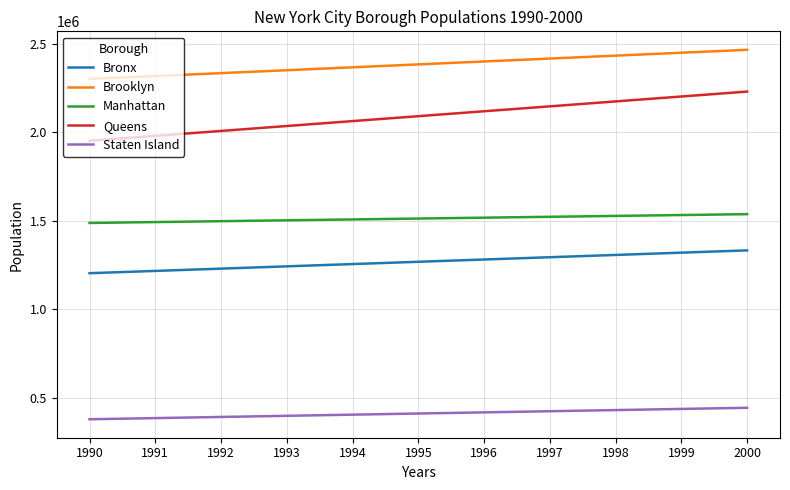

Which series has the largest total across all categories?

Brooklyn